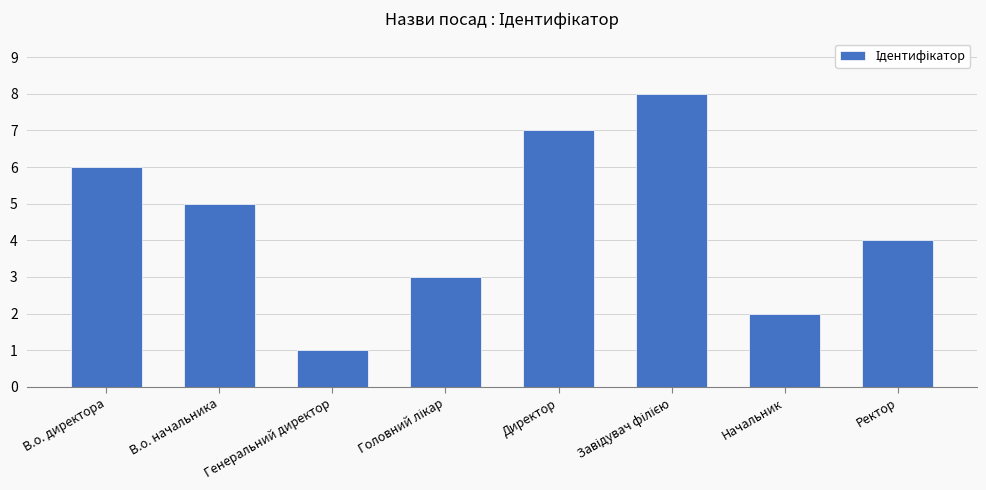

How many bars are there in total?

8